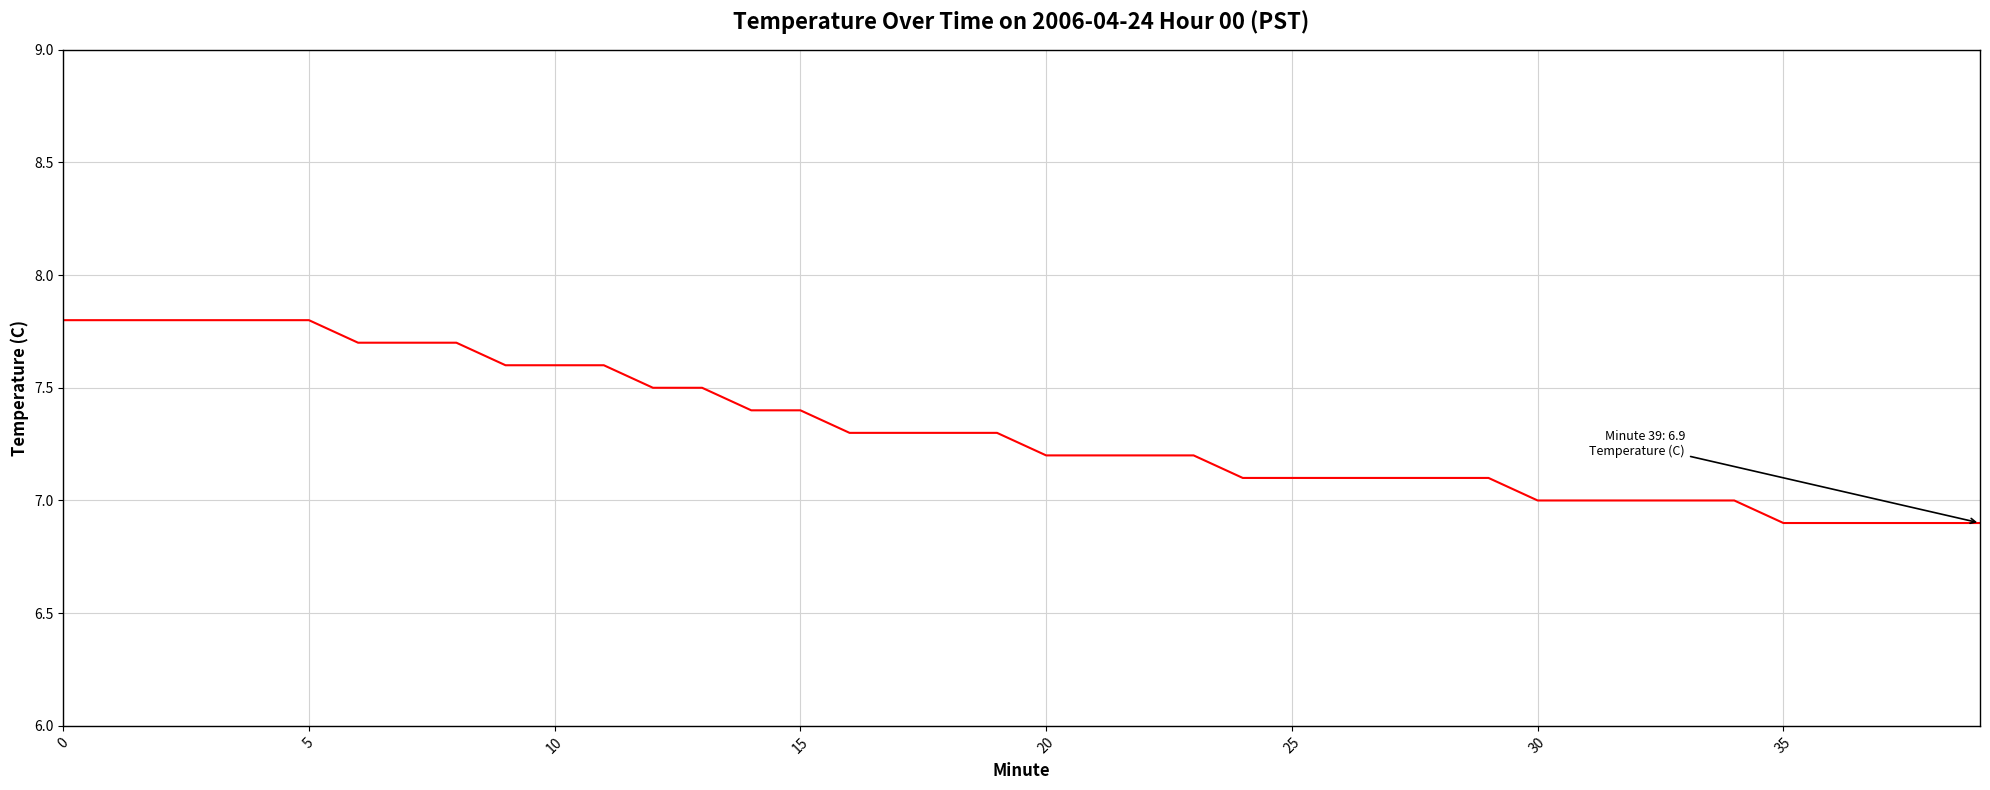

Reading left to right, transcribe all the data shown in this chart.

7.8	7.8	7.8	7.8	7.8	7.8	7.7	7.7	7.7	7.6	7.6	7.6	7.5	7.5	7.4	7.4	7.3	7.3	7.3	7.3	7.2	7.2	7.2	7.2	7.1	7.1	7.1	7.1	7.1	7.1	7.0	7.0	7.0	7.0	7.0	6.9	6.9	6.9	6.9	6.9